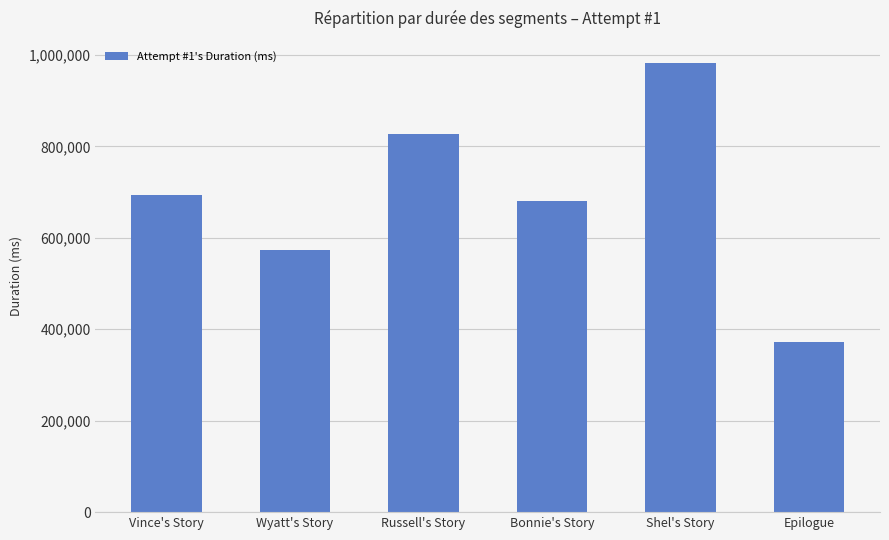

List the labels in order of value, largest first.

Shel's Story, Russell's Story, Vince's Story, Bonnie's Story, Wyatt's Story, Epilogue